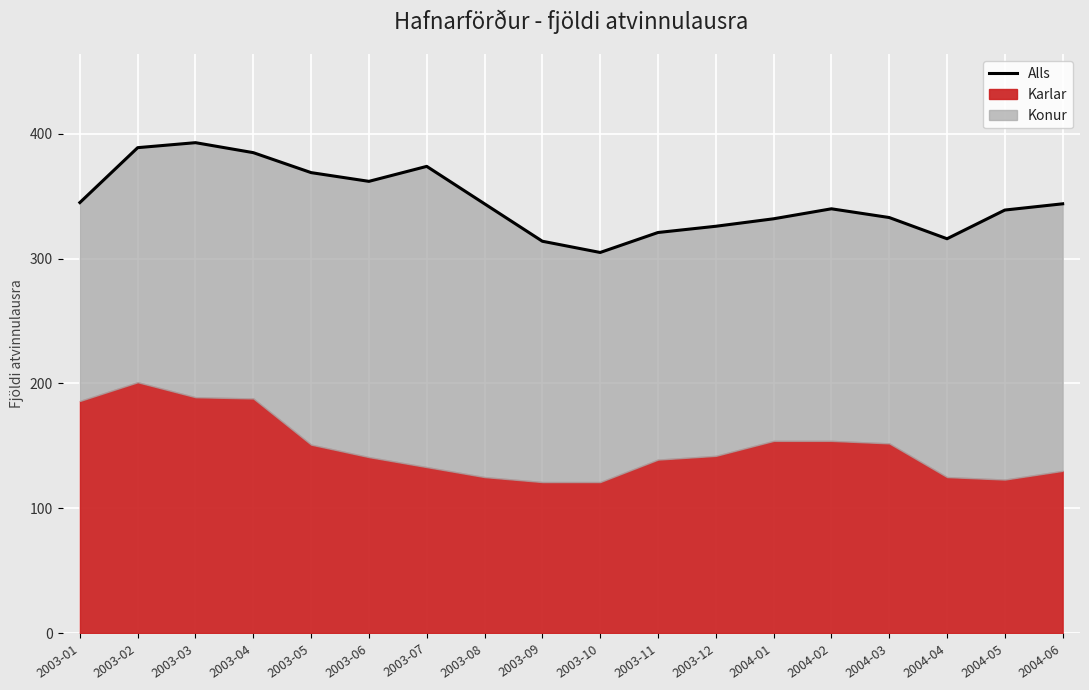

True or false: the data has more than 0 interior local peaks.

True